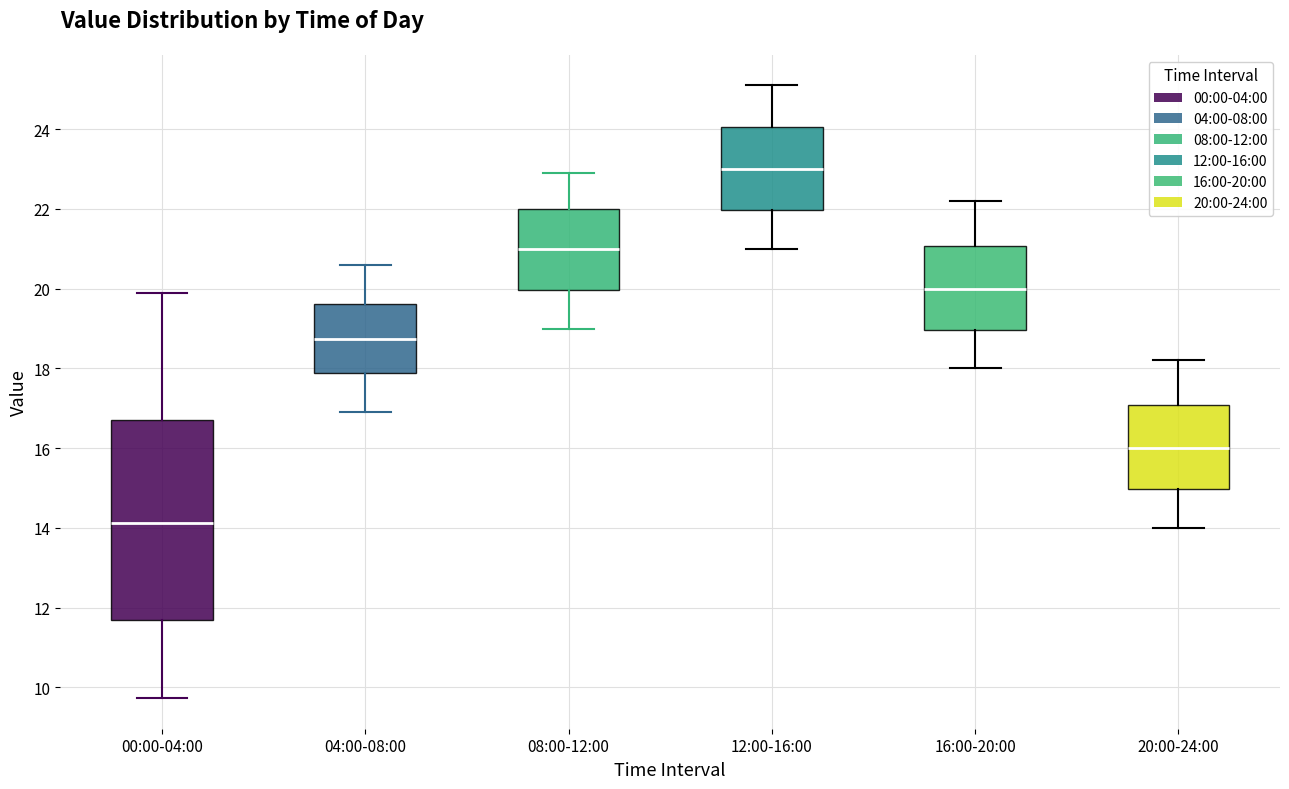

Reading left to right, read every box against the y-axis: the position of its median line, the range the box covers, and the ends of its whiskers. The values are not printed on the chart, so give them approximately, as read against the axis.

00:00-04:00: median 14.2, box 11.6 to 16.8, whiskers 9.8 to 20.0
04:00-08:00: median 18.8, box 17.8 to 19.6, whiskers 17.0 to 20.6
08:00-12:00: median 21.0, box 20.0 to 22.0, whiskers 19.0 to 23.0
12:00-16:00: median 23.0, box 22.0 to 24.0, whiskers 21.0 to 25.2
16:00-20:00: median 20.0, box 19.0 to 21.0, whiskers 18.0 to 22.2
20:00-24:00: median 16.0, box 15.0 to 17.0, whiskers 14.0 to 18.2